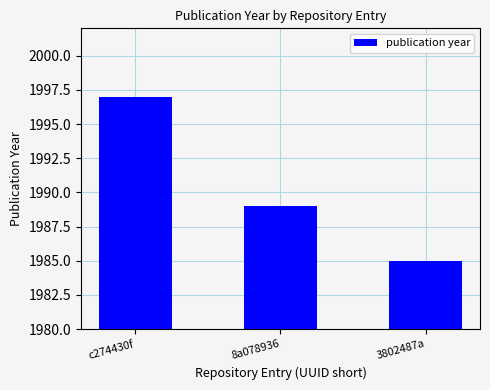

Reading left to right, list all the values displayed in this chart.

c274430f=1997	8a078936=1989	3802487a=1985